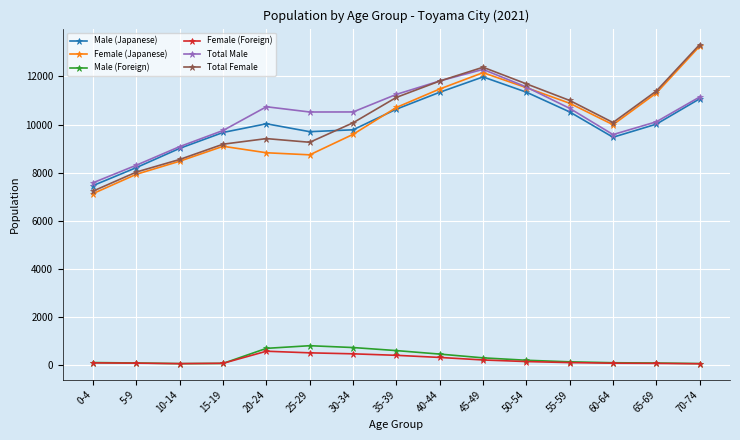

Is the value of Total Female at 10-14 greater than the value of Female (Japanese) at 45-49?

No